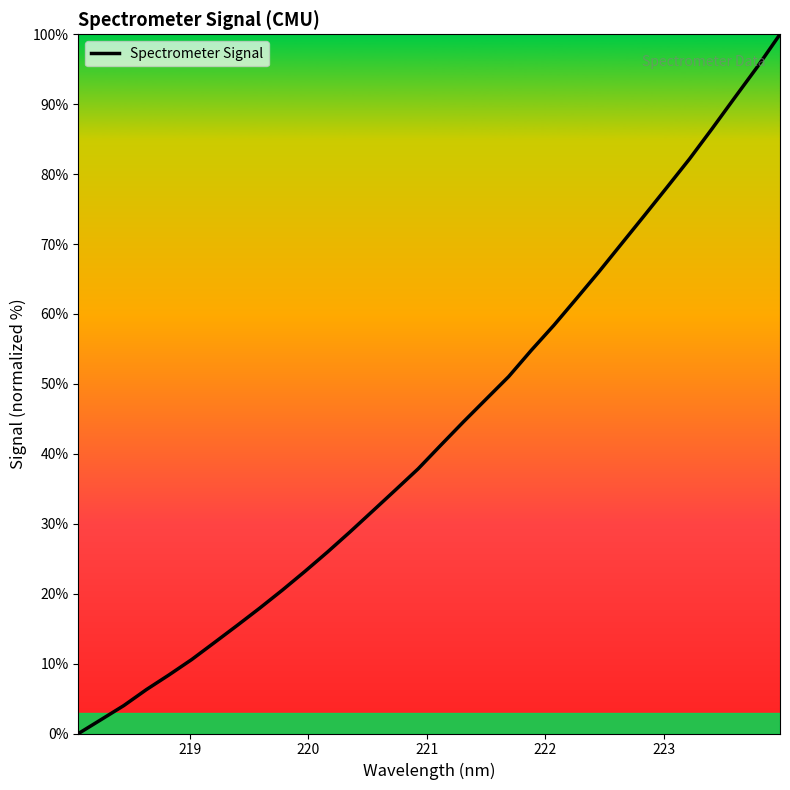

What is the greatest value displayed?

100.0